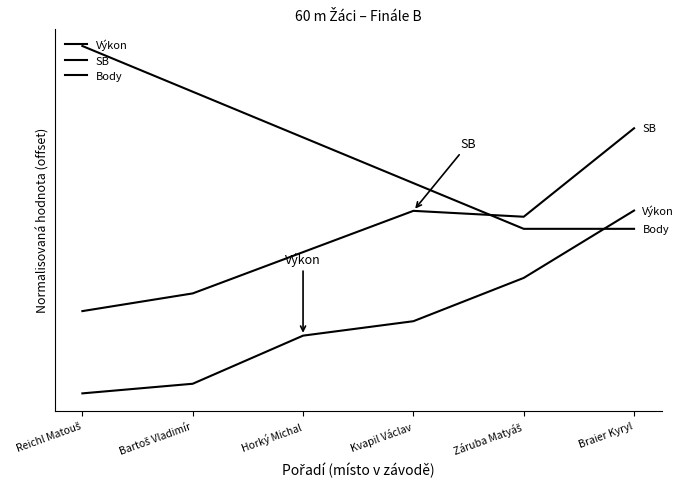

Does the chart display data point markers on the line(s)?

No